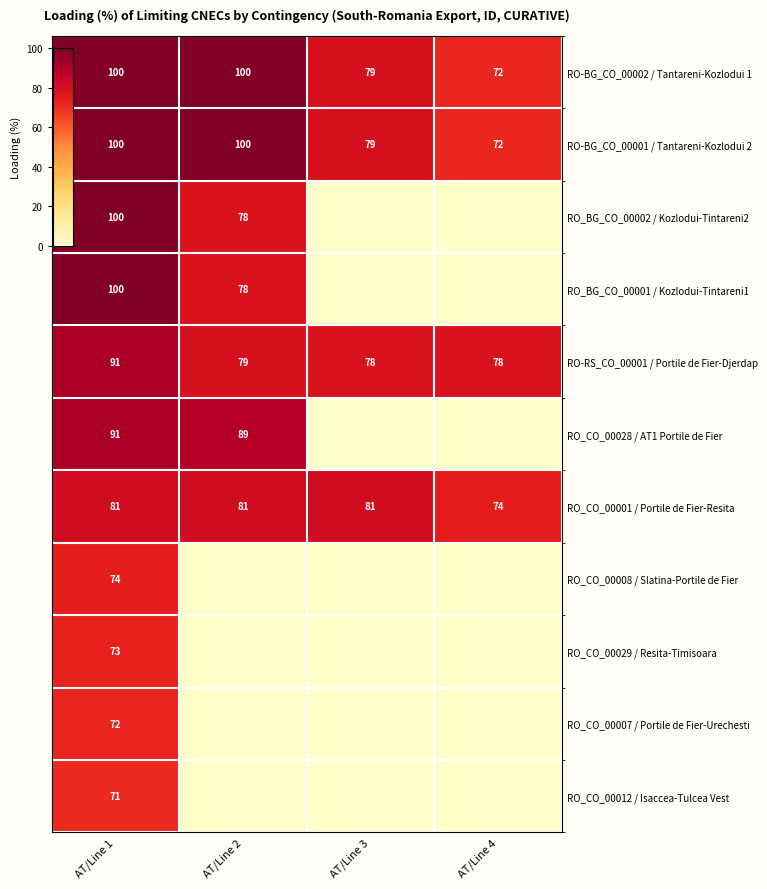

At which category is the sum across all series the highest?

AT/Line 1